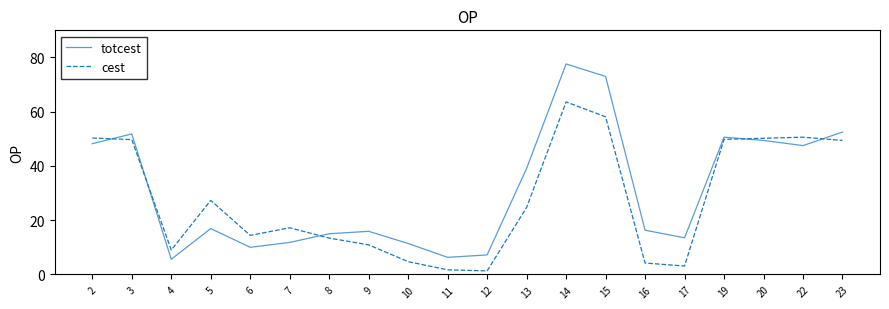

Where is the first local minimum for cest?

4